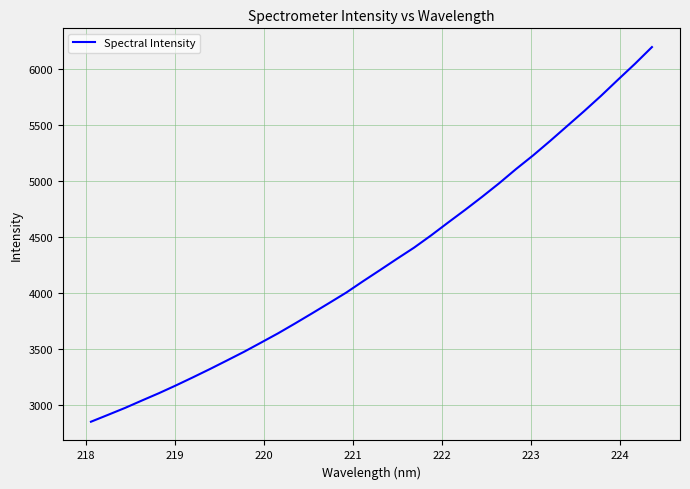

What is the greatest value displayed?

6199.7